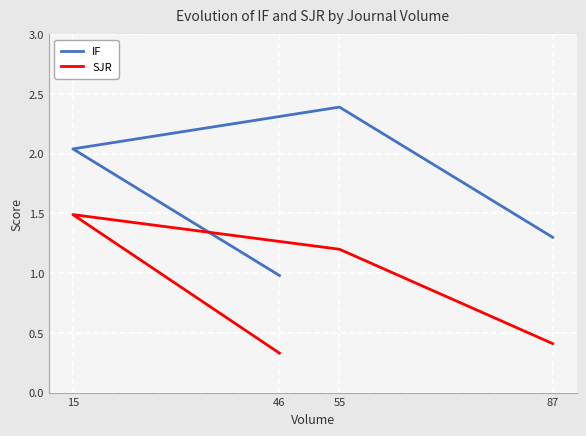

How many SJR values are between 0 and 1?

2